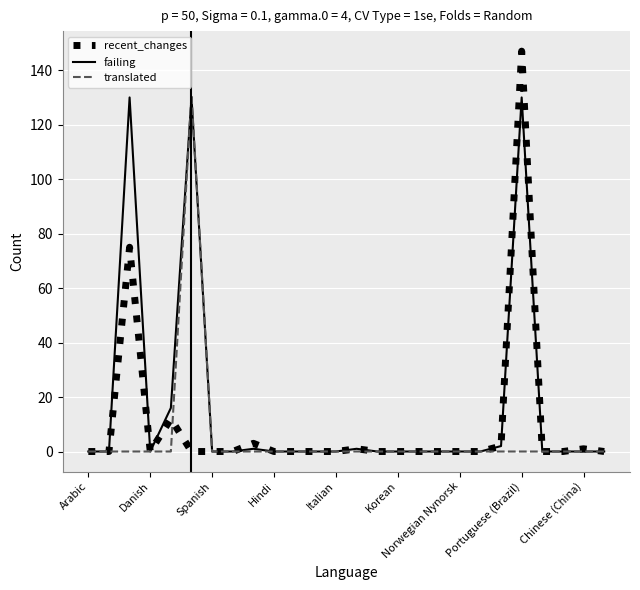

Which series has the widest spread of values?

recent_changes